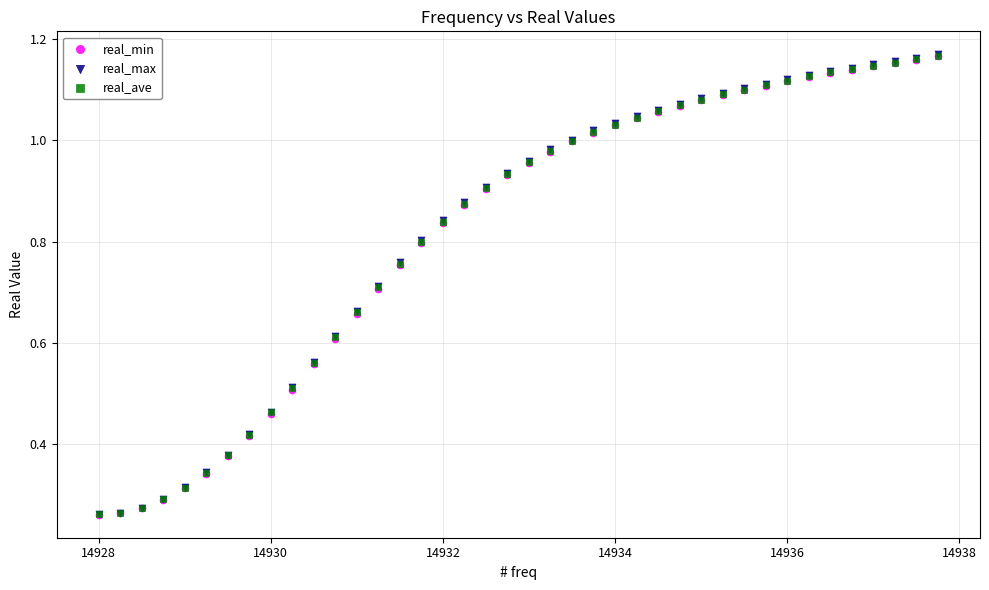

What are all the series names shown in the legend?

real_min, real_max, real_ave